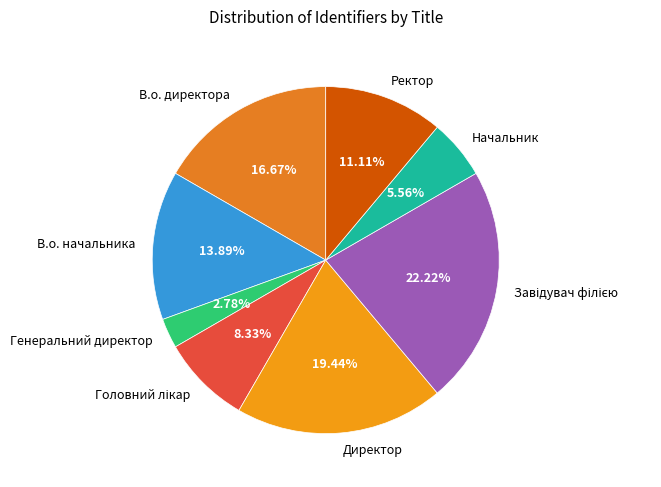

Do Ректор and В.о. директора together represent more than half of the pie?

No